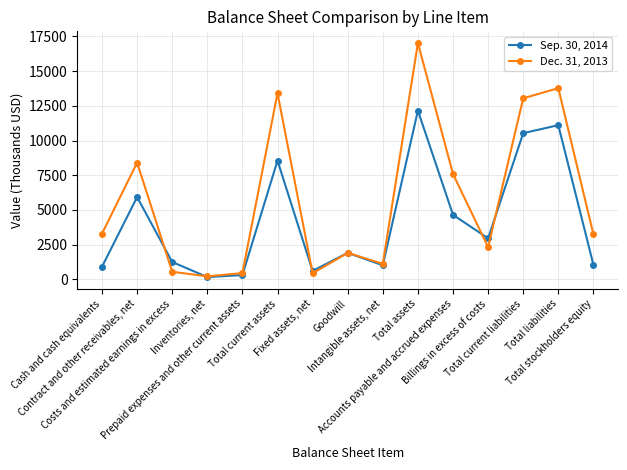

The Dec. 31, 2013 series shows 8450 at Total assets. True or false?

False